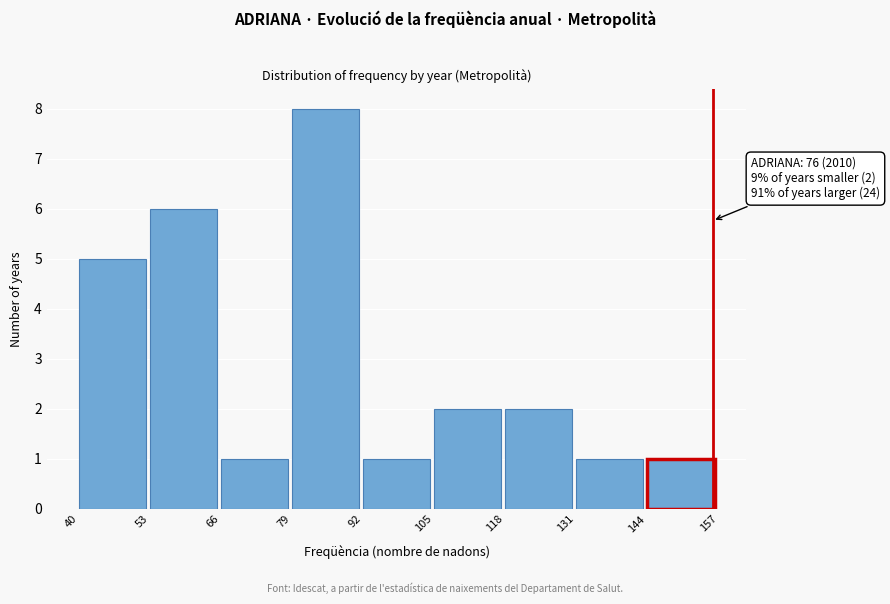

Which range on the x-axis has the tallest bar?

79 to 92